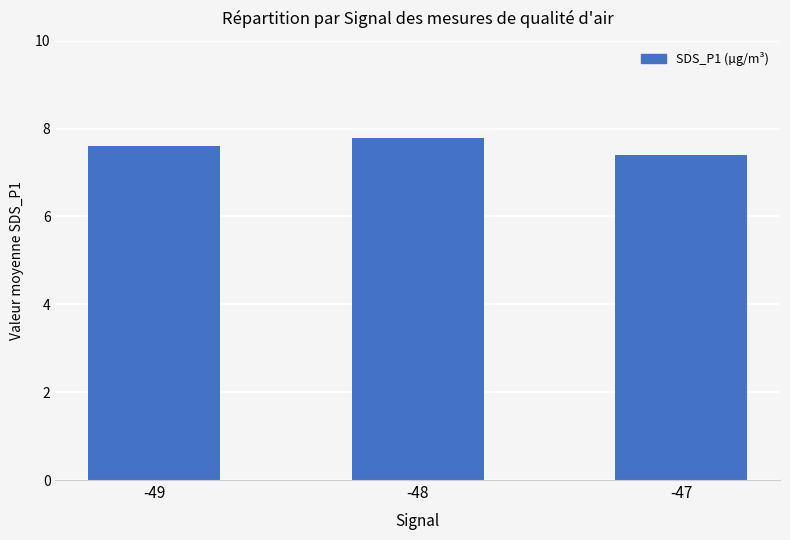

What is the difference between the maximum and second lowest values?

0.2